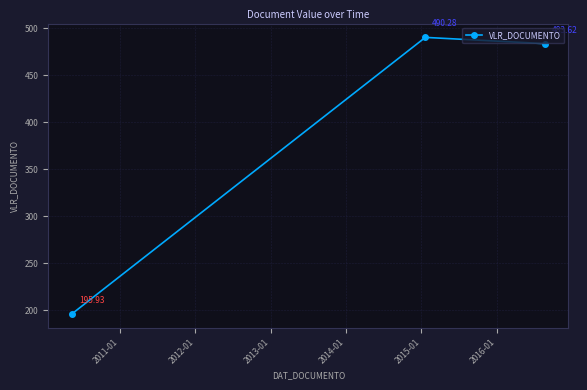

What is the sum of all values?

1169.8